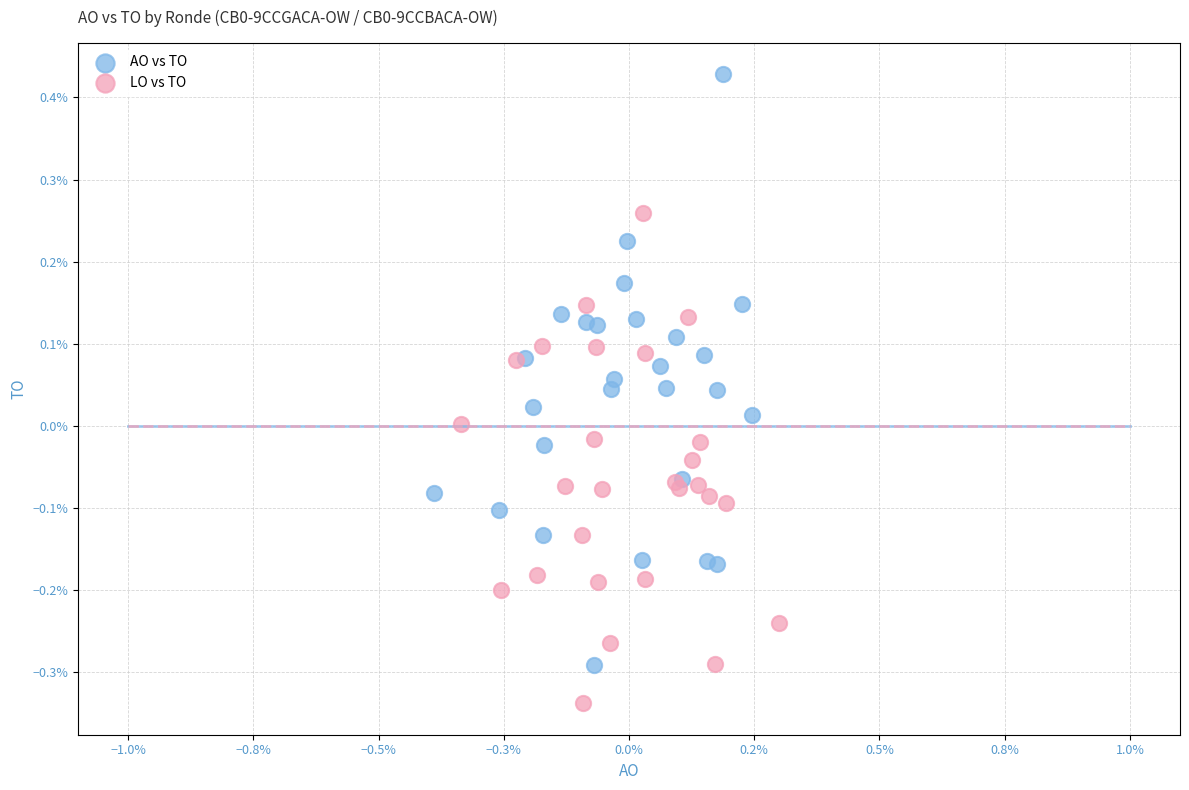

Which series contains the lowest Y value?

LO vs TO